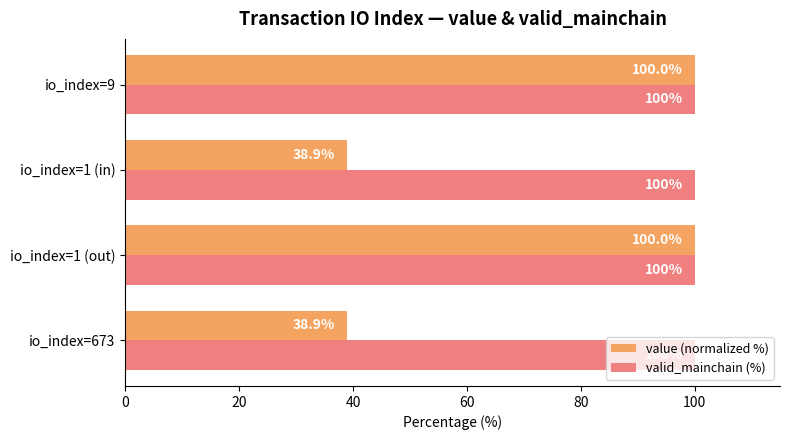

What is the minimum value shown in the chart?

38.9